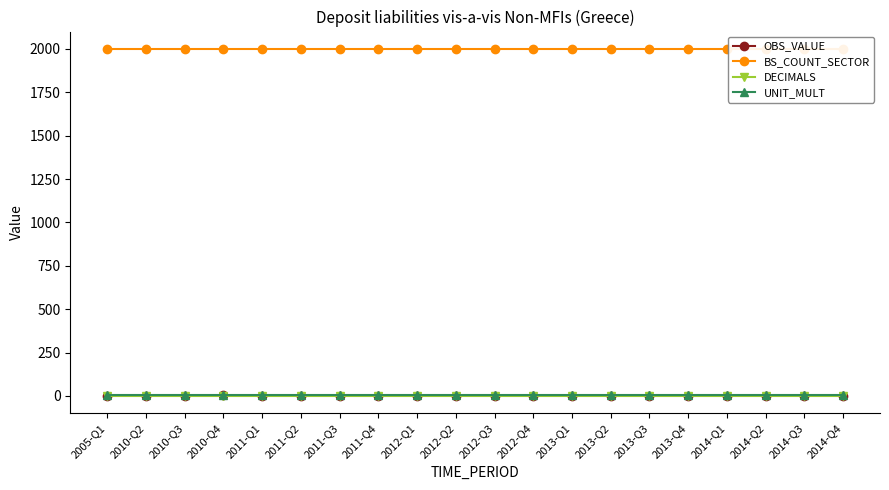

What is the maximum value shown in the chart?

2000